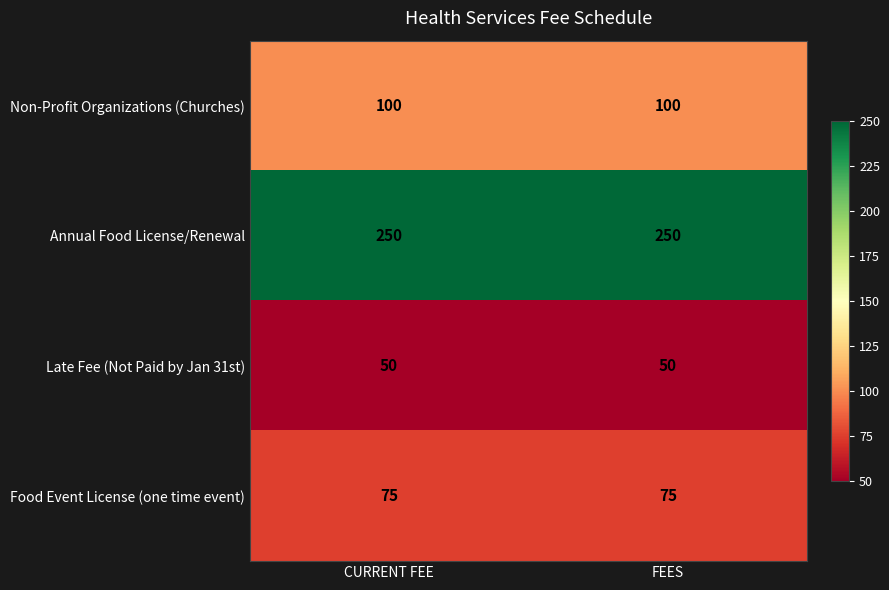

True or false: Non-Profit Organizations (Churches) has a value of 100 at FEES.

True